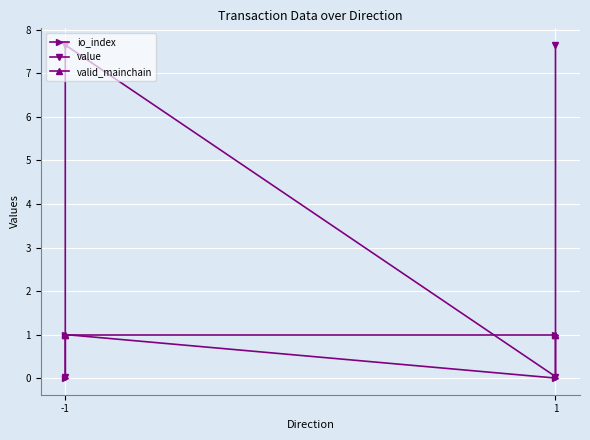

What is the average value of the io_index series?

0.5